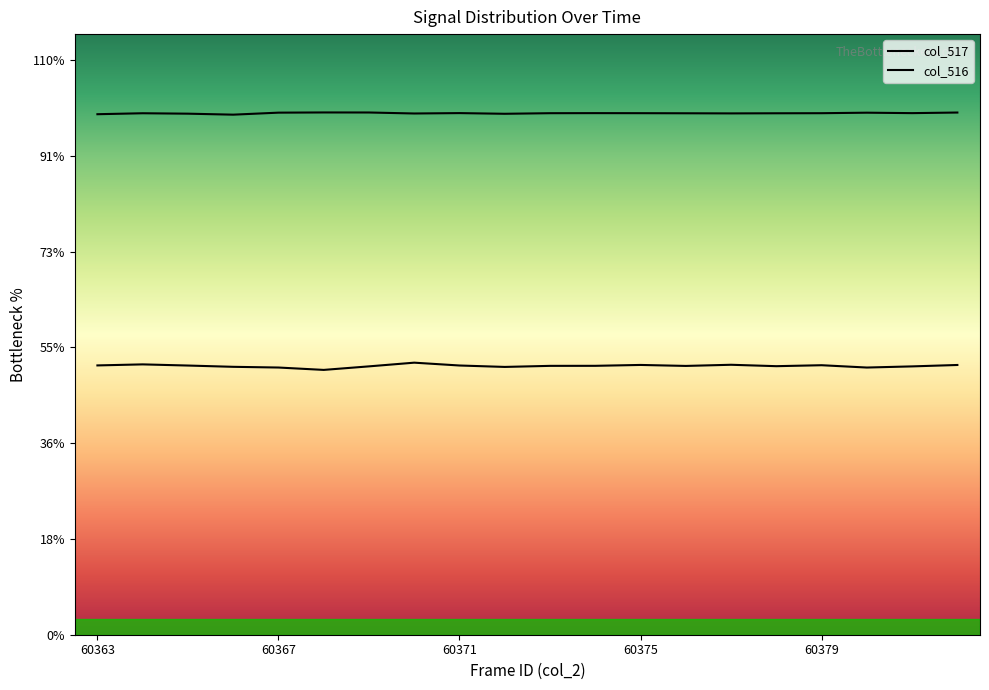

What is the difference between the second highest and minimum values in the col_517 series?

163